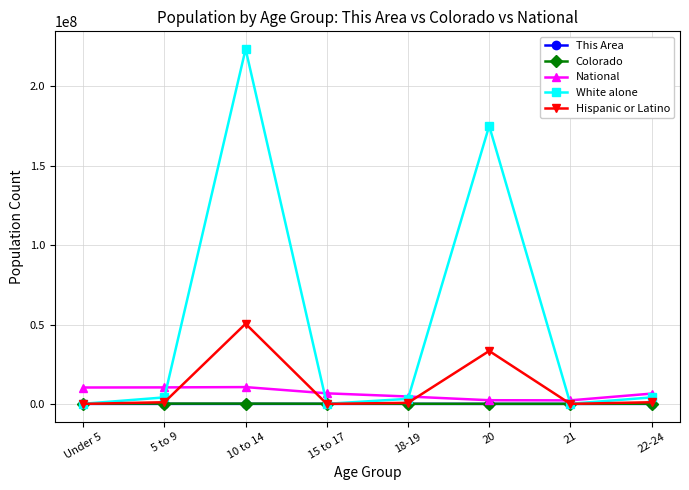

What is the highest value of the Hispanic or Latino series?

50477594